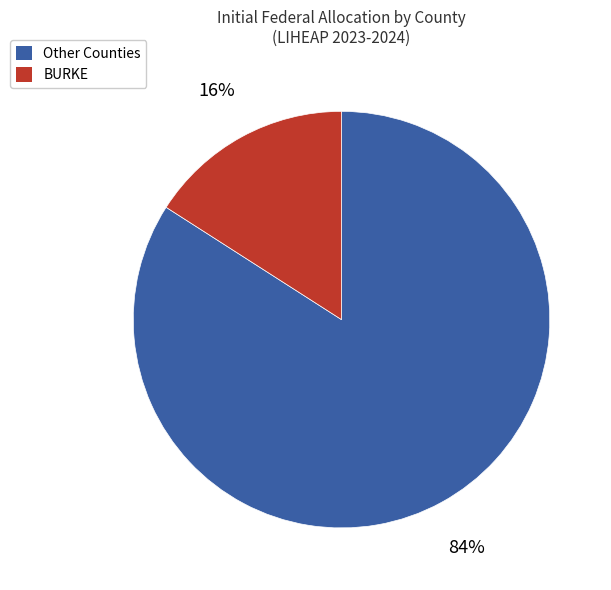

To the nearest percent, what portion does BURKE represent?

16%